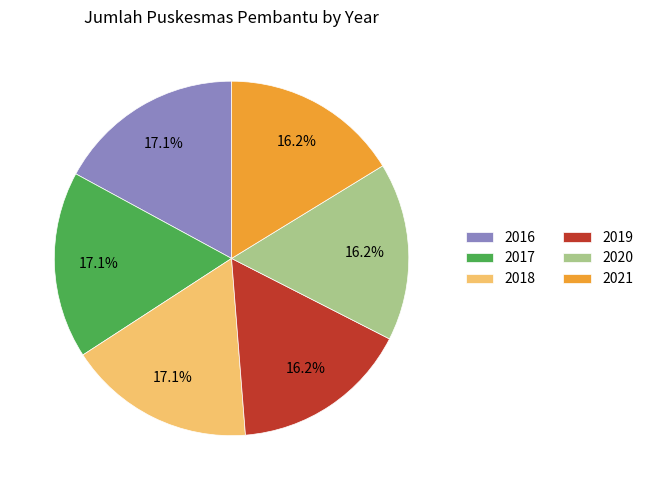

Between 2020 and 2017, which is larger?

2017